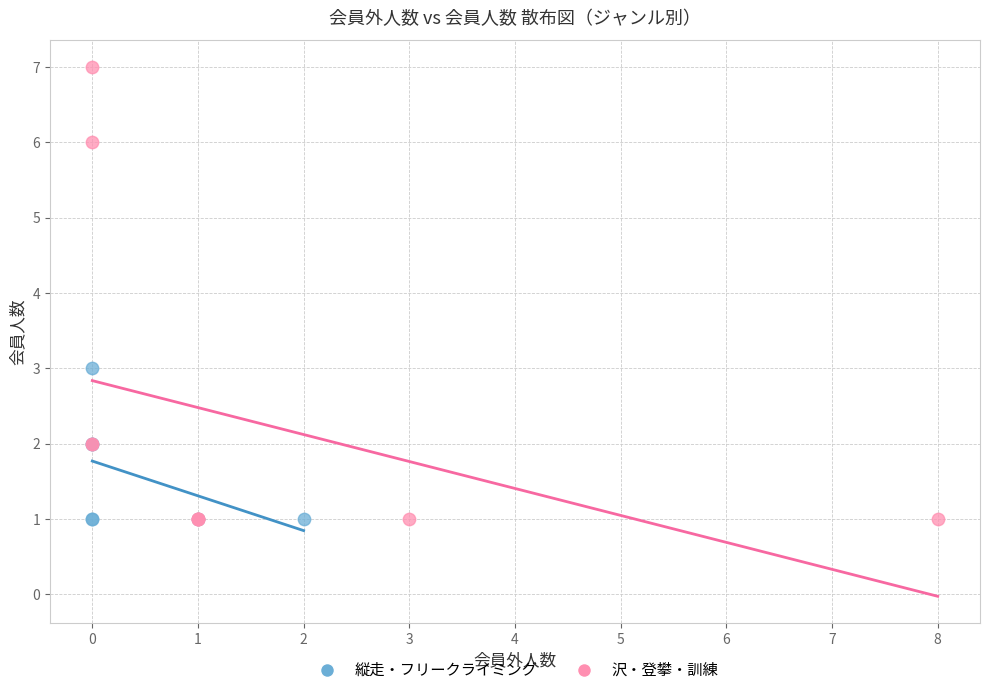

Which series contains the highest Y value?

沢・登攀・訓練